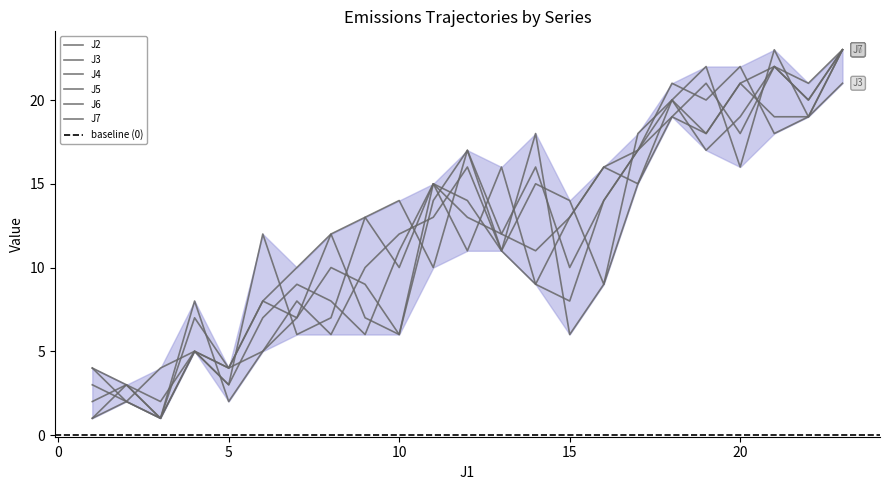

What is the sum of the J5 values at J7 and 17?

33